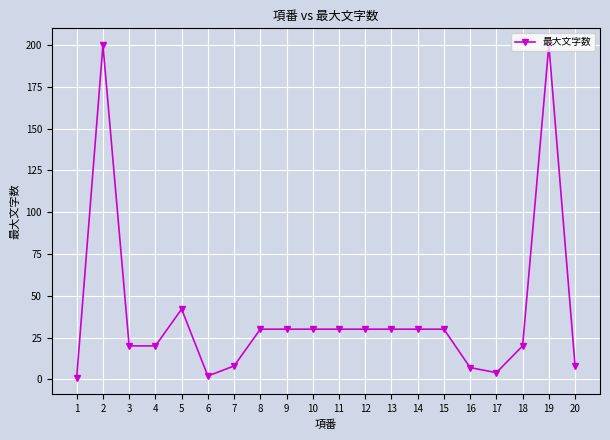

Between 1 and 11, which is larger?

11